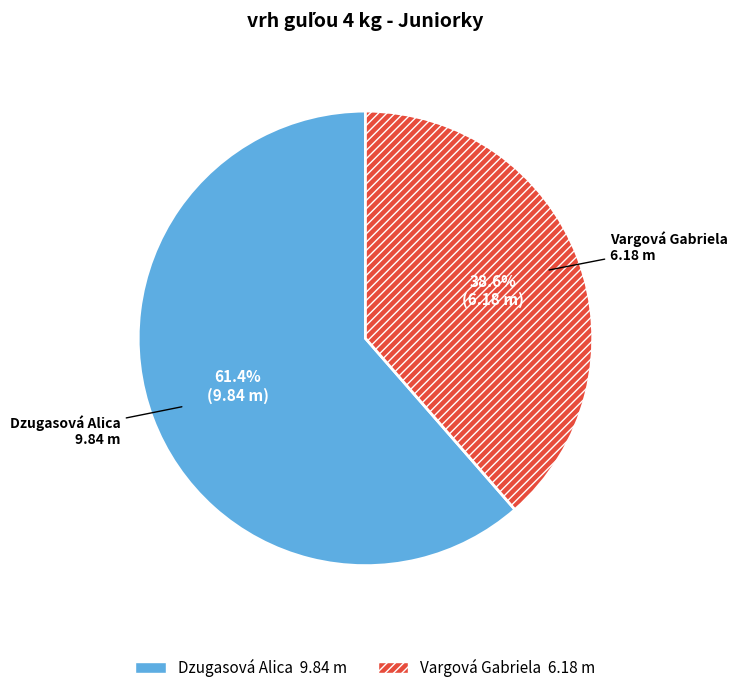

Is there any slice that represents more than half of the pie?

Yes